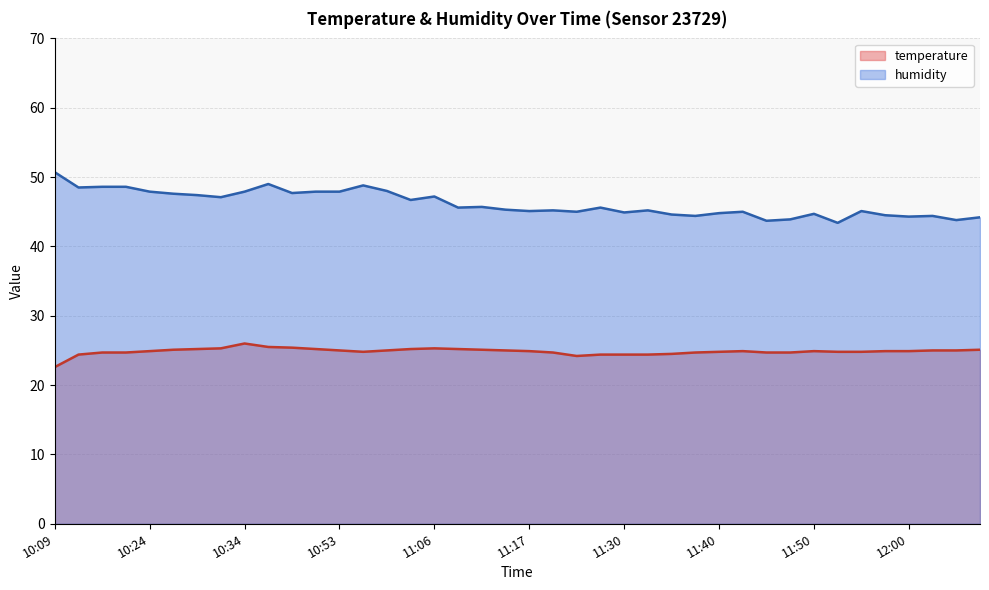

What is the average value of the humidity series?

46.1